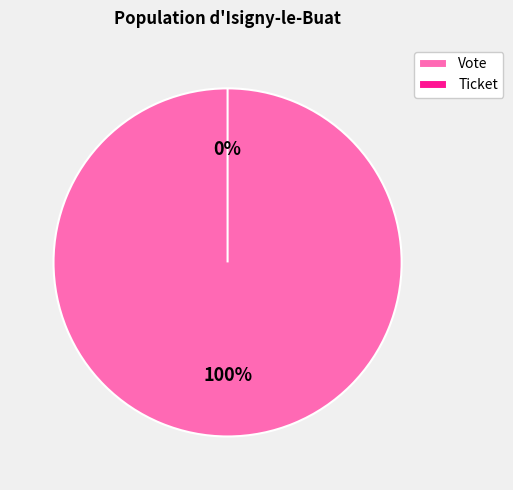

How many slices are in this pie chart?

2